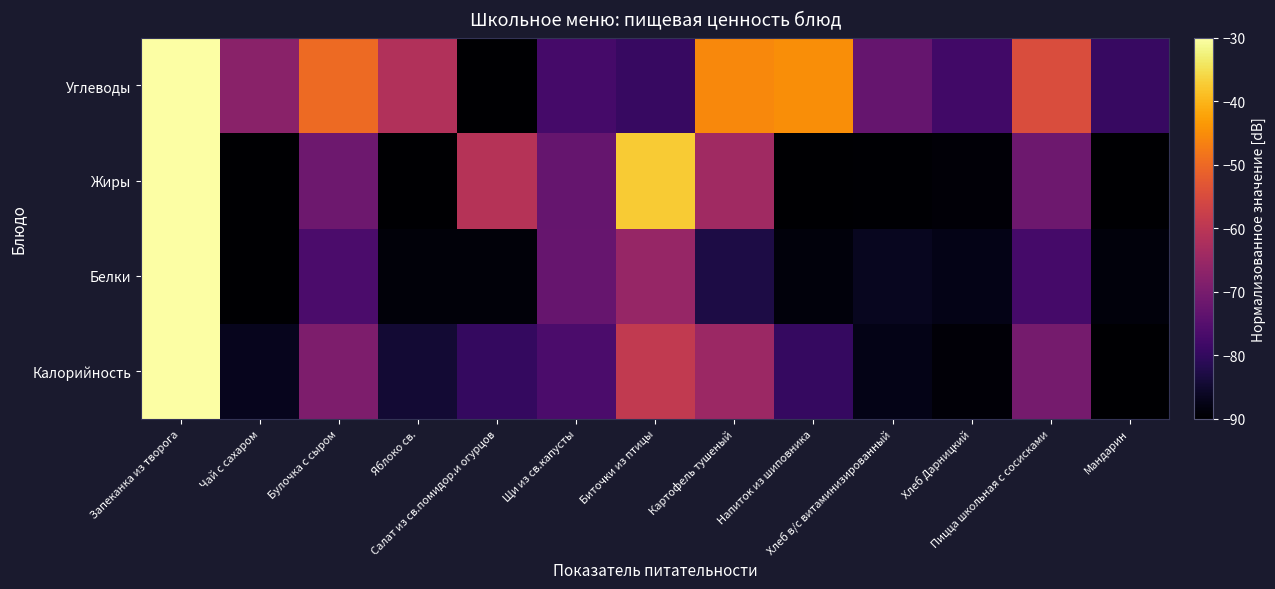

At Щи из св.капусты, list the series in order from largest to smallest.

Белки, Жиры, Калорийность, Углеводы